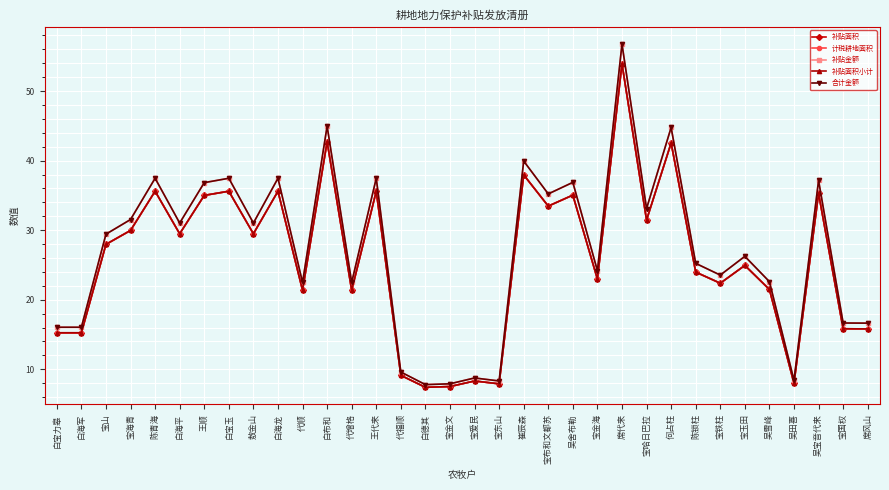

What are all the series names shown in the legend?

补贴面积, 计税耕地面积, 补贴金额, 补贴面积小计, 合计金额